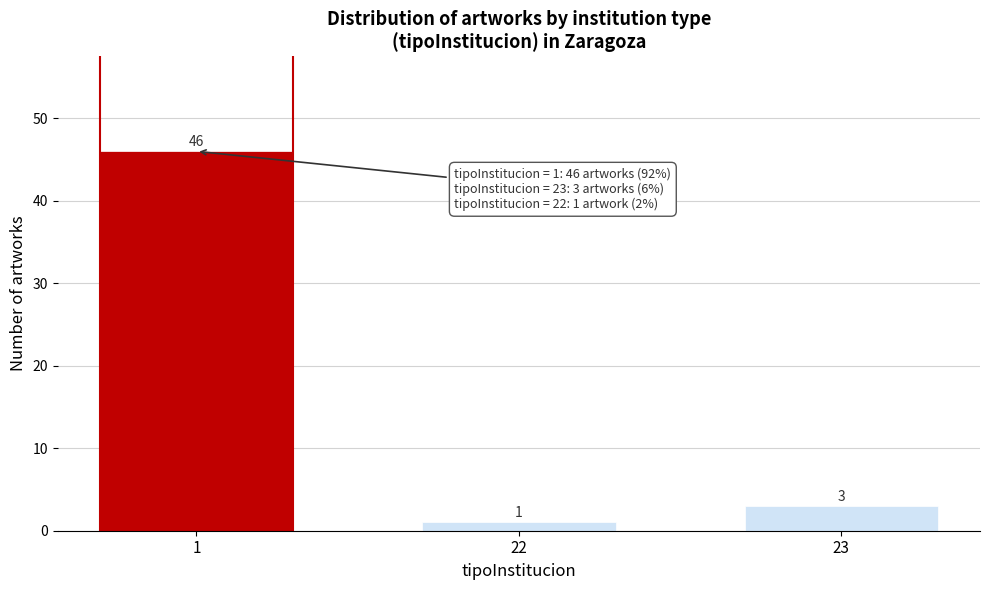

Reading left to right, extract all data points from this chart.

46	1	3